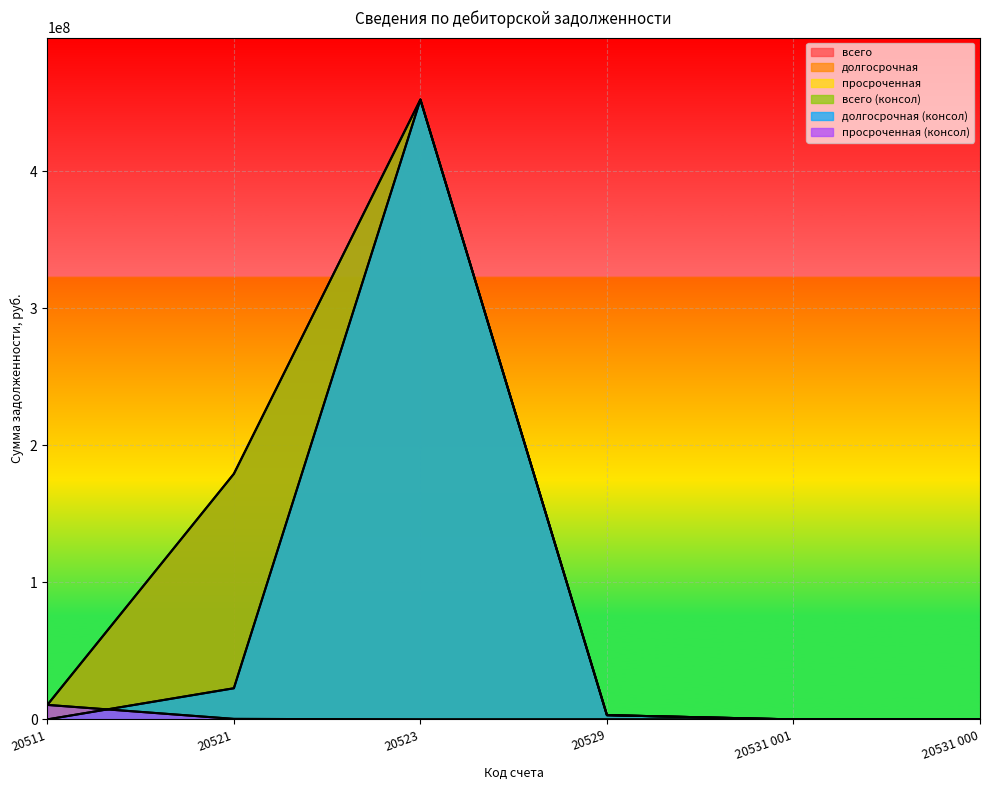

At how many categories does at least one series exceed 300151029?

1